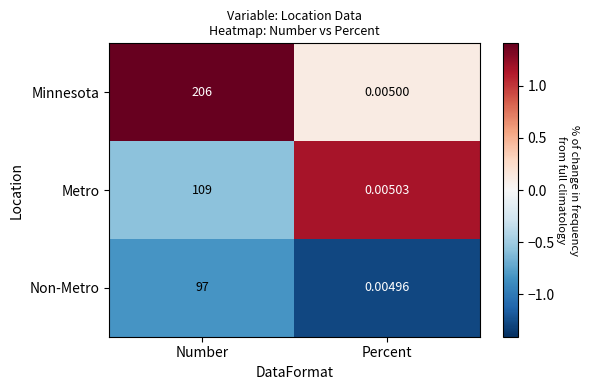

At which label is Minnesota closest to 103?

Percent